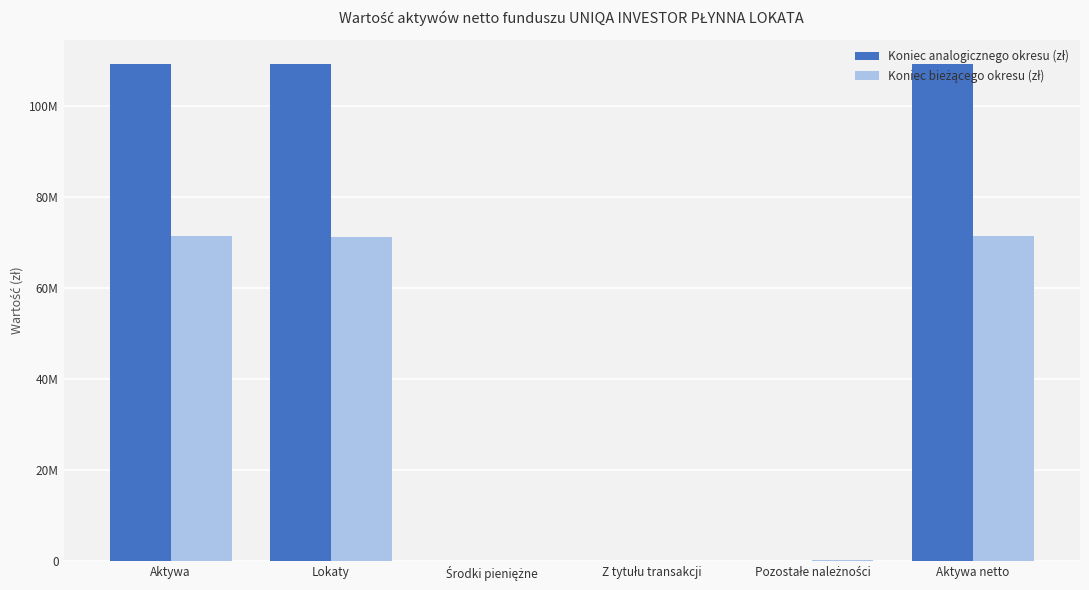

At Lokaty, list the series in order from largest to smallest.

Koniec analogicznego okresu (zł), Koniec bieżącego okresu (zł)